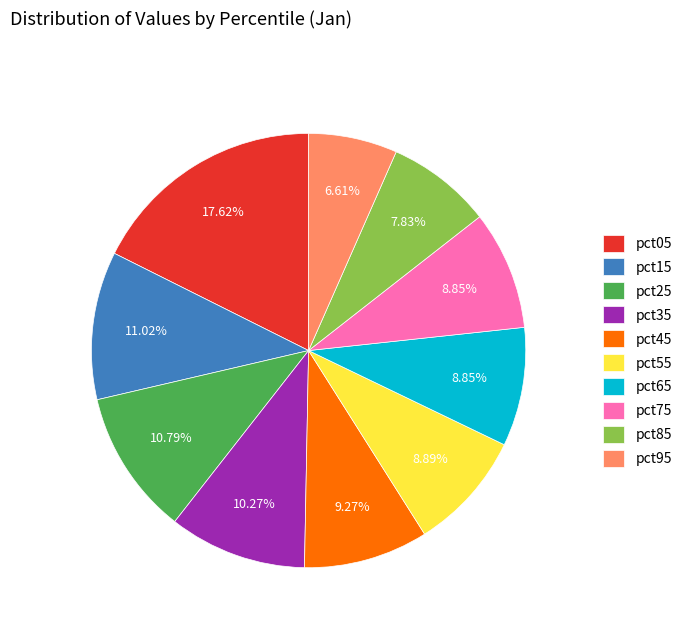

Combined, do pct65 and pct15 account for over 50%?

No